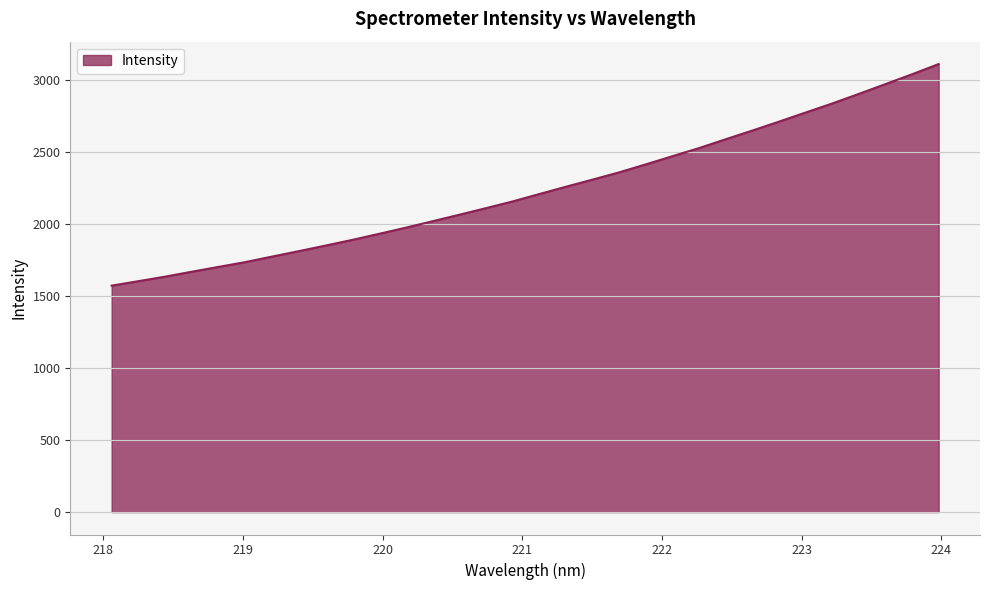

How many lines are shown in the chart?

1